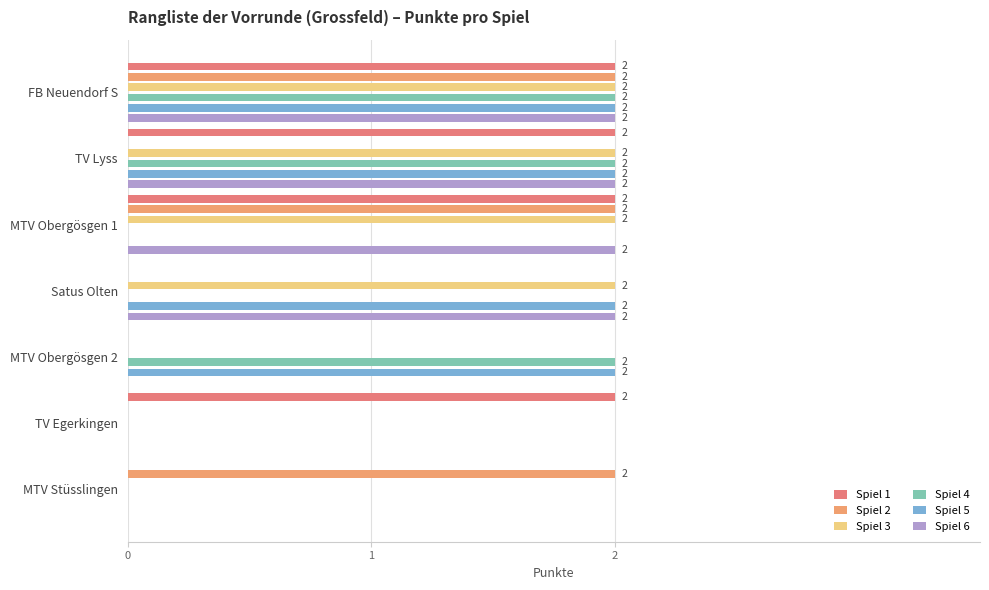

Are the bars grouped side by side (vs. stacked)?

Yes